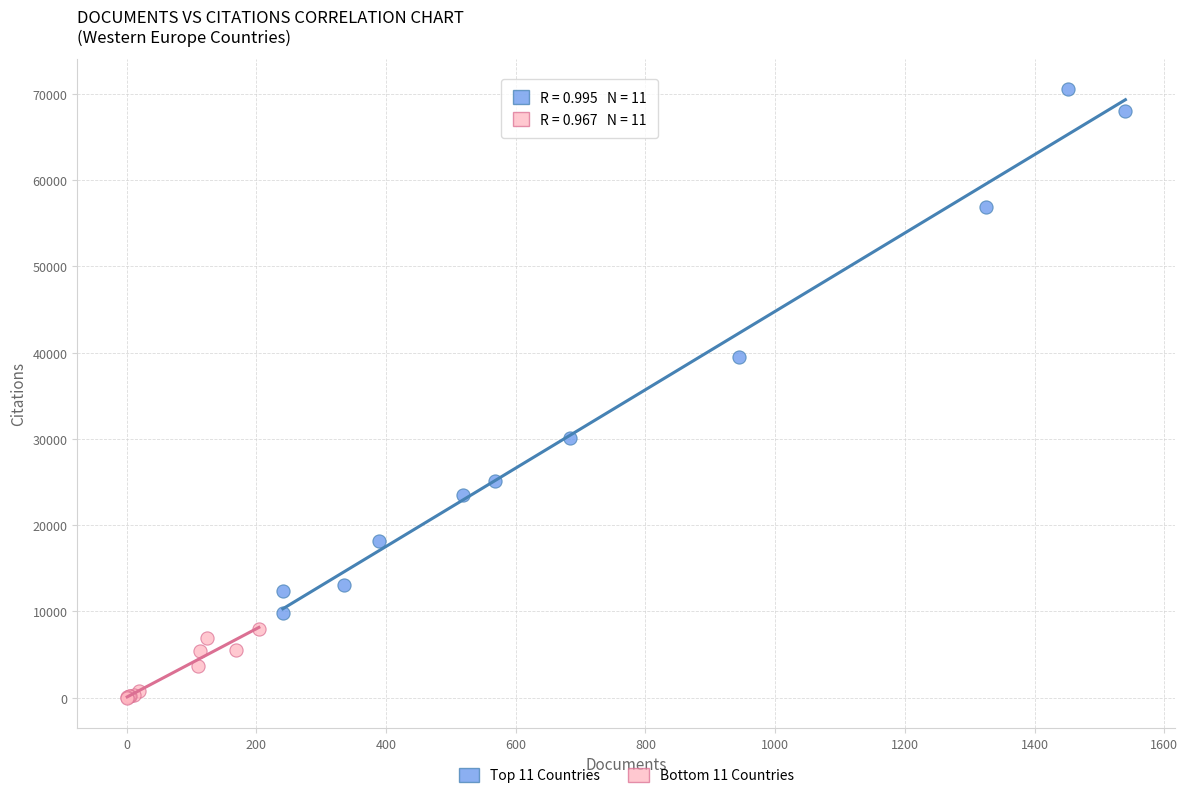

Which series reaches the minimum Y coordinate?

Bottom 11 Countries